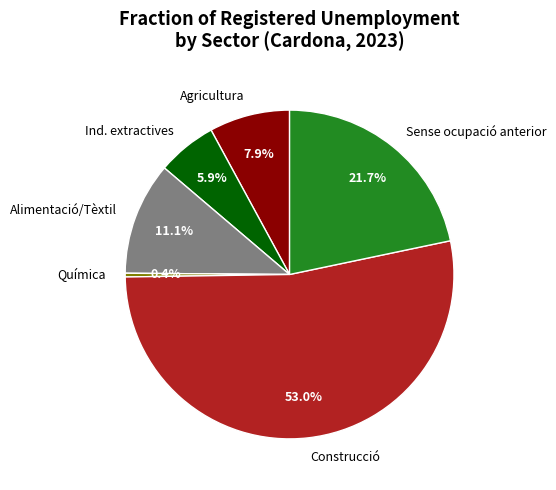

Approximately how many times larger is the value at Alimentació/Tèxtil compared to Agricultura?

1.4